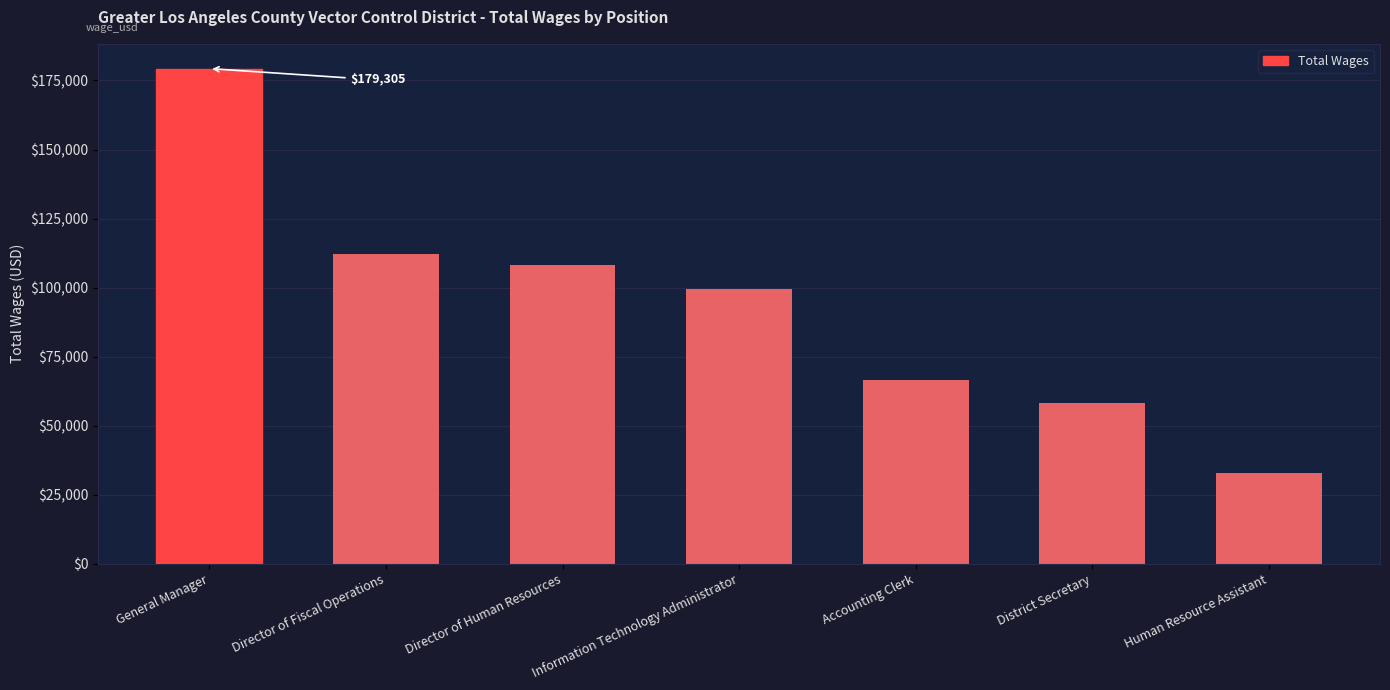

What is the ratio of the value at Human Resource Assistant to the value at Information Technology Administrator?

0.3